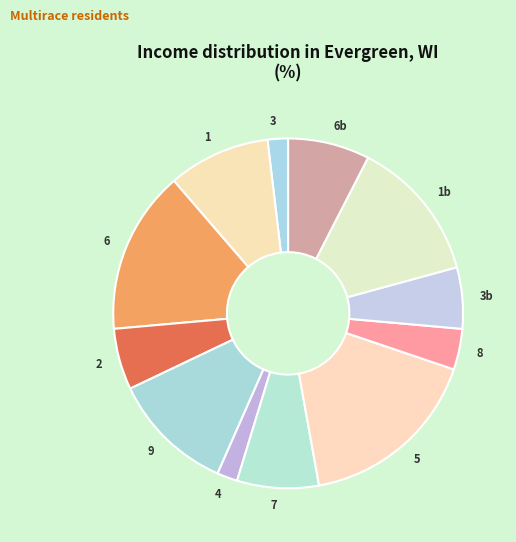

Is the sum of 9 and 6 greater than half?

No